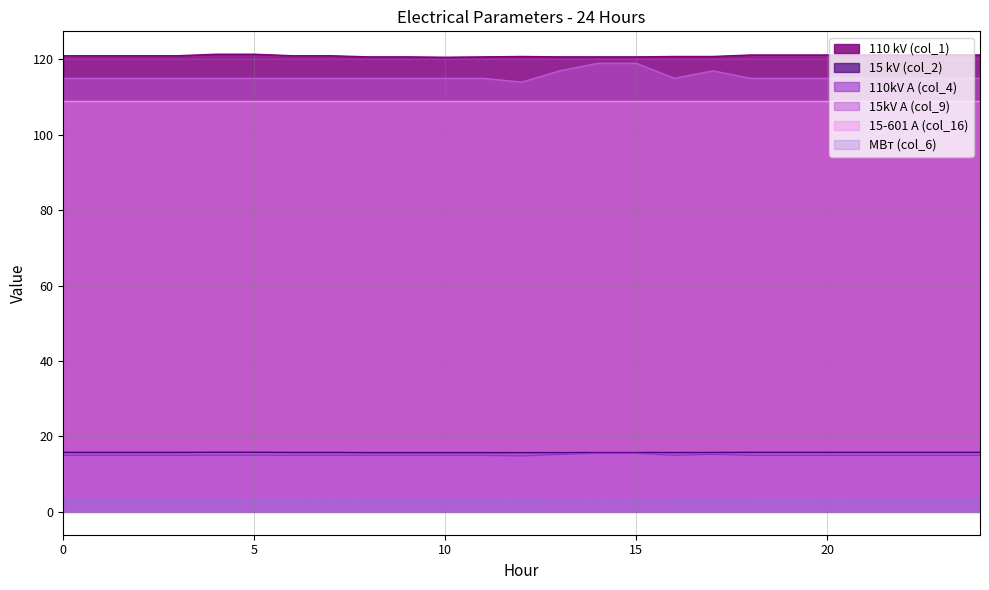

True or false: 15 kV (col_2) and 15kV A (col_9) cross at least once.

False